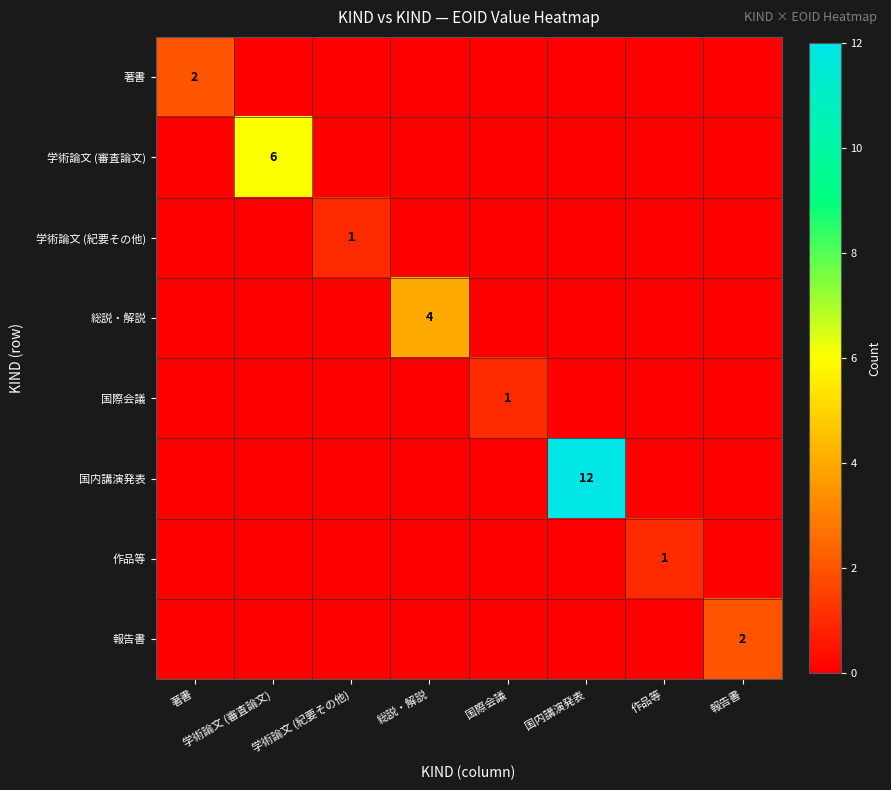

At how many categories does at least one series exceed 3?

3